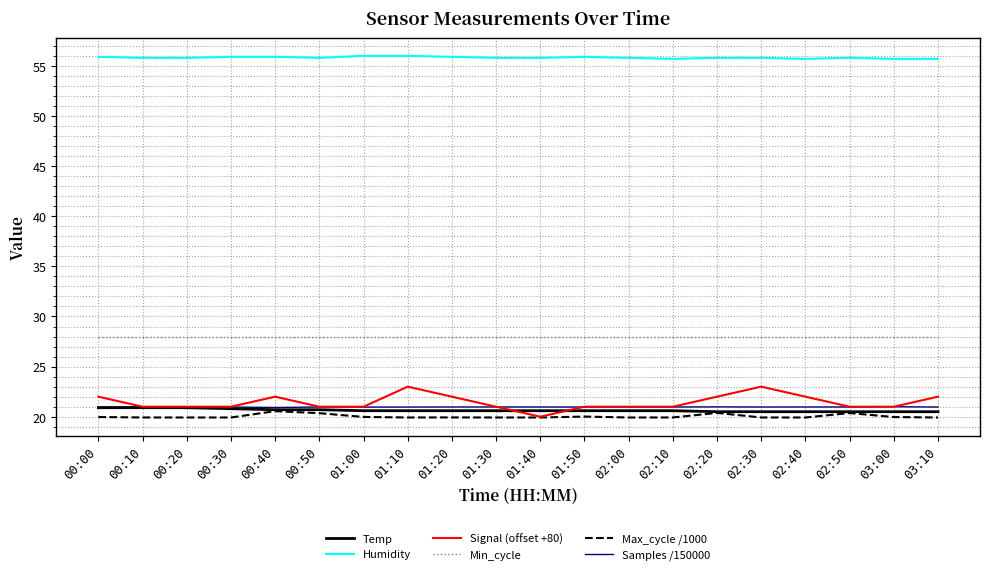

What is the minimum value for Temp?

20.5